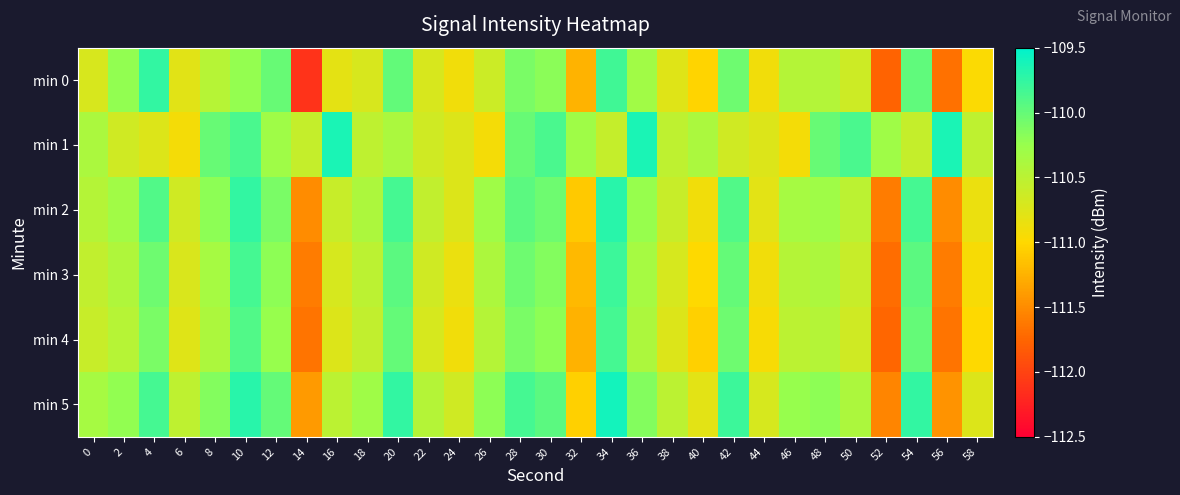

Reading right to left, what are all the values shown in this chart?

min 0: 58=-111.0	56=-111.7	54=-110.0	52=-111.8	50=-110.6	48=-110.4	46=-110.4	44=-110.9	42=-110.0	40=-111.0	38=-110.8	36=-110.3	34=-109.8	32=-111.2	30=-110.2	28=-110.1	26=-110.6	24=-110.9	22=-110.7	20=-110.0	18=-110.7	16=-110.8	14=-112.1	12=-110.0	10=-110.2	8=-110.5	6=-110.8	4=-109.8	2=-110.2	0=-110.7
min 1: 58=-110.5	56=-109.6	54=-110.6	52=-110.3	50=-109.9	48=-110.0	46=-110.9	44=-110.8	42=-110.7	40=-110.4	38=-110.5	36=-109.6	34=-110.6	32=-110.3	30=-109.9	28=-110.0	26=-110.9	24=-110.8	22=-110.7	20=-110.4	18=-110.5	16=-109.6	14=-110.6	12=-110.3	10=-109.9	8=-110.0	6=-110.9	4=-110.8	2=-110.7	0=-110.4
min 2: 58=-110.8	56=-111.5	54=-109.8	52=-111.6	50=-110.5	48=-110.3	46=-110.3	44=-110.8	42=-109.9	40=-110.9	38=-110.6	36=-110.2	34=-109.7	32=-111.1	30=-110.0	28=-110.0	26=-110.3	24=-110.8	22=-110.5	20=-109.8	18=-110.4	16=-110.6	14=-111.5	12=-110.1	10=-109.8	8=-110.2	6=-110.7	4=-109.9	2=-110.3	0=-110.5
min 3: 58=-111.0	56=-111.6	54=-110.0	52=-111.7	50=-110.6	48=-110.4	46=-110.5	44=-110.9	42=-110.0	40=-111.0	38=-110.7	36=-110.3	34=-109.8	32=-111.2	30=-110.2	28=-110.0	26=-110.4	24=-110.8	22=-110.7	20=-110.0	18=-110.5	16=-110.7	14=-111.6	12=-110.2	10=-109.8	8=-110.3	6=-110.7	4=-110.0	2=-110.4	0=-110.5
min 4: 58=-111.0	56=-111.7	54=-110.0	52=-111.8	50=-110.7	48=-110.5	46=-110.5	44=-111.0	42=-110.0	40=-111.0	38=-110.8	36=-110.4	34=-109.8	32=-111.2	30=-110.2	28=-110.1	26=-110.5	24=-110.9	22=-110.7	20=-110.0	18=-110.5	16=-110.8	14=-111.7	12=-110.2	10=-109.9	8=-110.4	6=-110.8	4=-110.1	2=-110.5	0=-110.6
min 5: 58=-110.8	56=-111.5	54=-109.8	52=-111.5	50=-110.4	48=-110.2	46=-110.2	44=-110.7	42=-109.8	40=-110.8	38=-110.5	36=-110.2	34=-109.6	32=-111.0	30=-110.0	28=-109.8	26=-110.2	24=-110.7	22=-110.5	20=-109.8	18=-110.3	16=-110.5	14=-111.4	12=-110.0	10=-109.7	8=-110.2	6=-110.5	4=-109.8	2=-110.2	0=-110.3